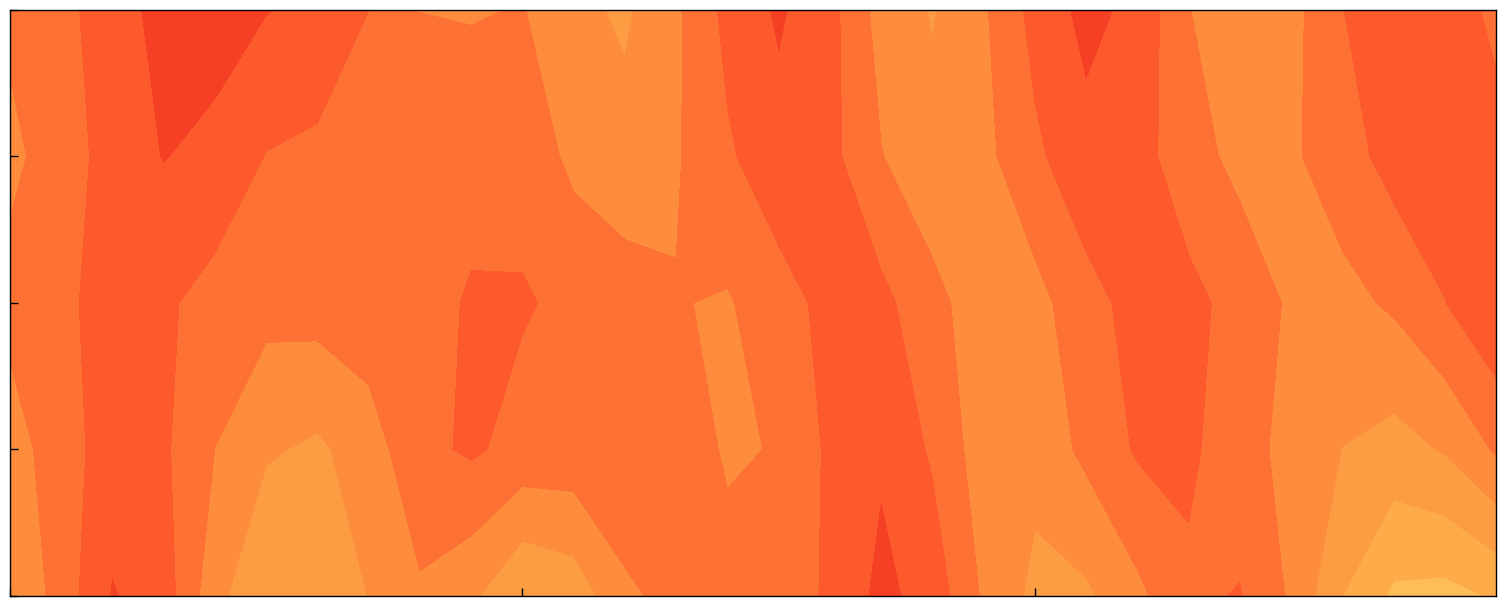

Reading left to right, list all the values displayed in this chart.

0: -125.4	-126.2	-122.9	-124.2	-126.3	-126.0	-125.6	-125.3	-124.9	-125.1	-127.3	-126.4	-124.0	-126.4	-123.3	-126.3	-124.9	-123.9	-124.2	-125.4	-125.8	-125.9	-125.7	-124.9	-123.8	-124.7	-126.6	-126.0	-126.4	-126.1
1: -125.8	-125.0	-124.7	-124.0	-126.2	-123.7	-127.4	-125.9	-124.3	-123.3	-124.8	-125.1	-123.8	-124.9	-125.3	-126.1	-124.5	-123.9	-125.2	-126.4	-124.7	-125.0	-123.6	-124.8	-126.2	-125.5	-124.3	-125.8	-126.0	-124.1
2: -124.5	-125.2	-123.8	-126.1	-124.6	-125.9	-123.4	-124.7	-125.1	-126.3	-123.9	-125.6	-124.2	-125.4	-126.5	-124.0	-125.7	-123.5	-124.9	-125.3	-126.6	-124.4	-125.8	-123.7	-124.1	-125.5	-126.2	-124.3	-125.9	-123.6
3: -126.0	-124.8	-125.5	-123.3	-124.6	-125.2	-126.4	-124.1	-125.7	-123.8	-124.4	-125.9	-126.1	-124.3	-125.6	-123.5	-124.9	-125.3	-126.7	-124.5	-125.1	-123.7	-124.8	-125.4	-126.3	-124.2	-125.8	-123.9	-124.7	-125.0
4: -125.3	-124.1	-125.9	-123.7	-124.5	-125.1	-123.6	-124.8	-125.6	-126.2	-124.0	-125.4	-126.6	-124.3	-125.7	-123.4	-124.9	-125.2	-126.5	-124.2	-125.8	-123.5	-124.6	-125.0	-126.4	-124.7	-125.5	-123.8	-124.4	-125.6